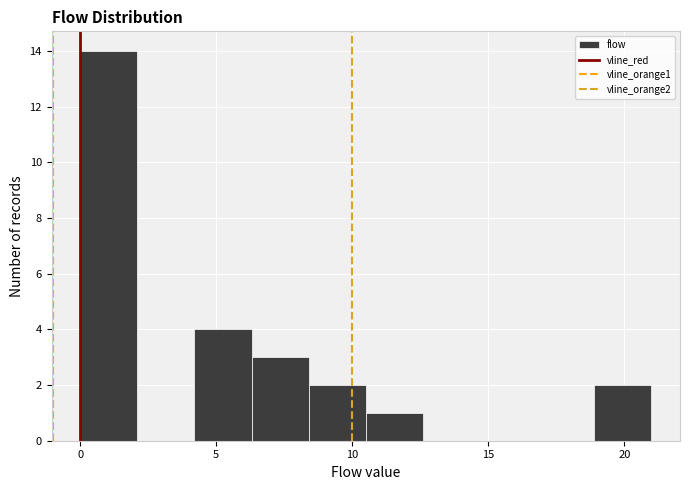

Reading left to right, transcribe this chart: for each bar, give the range it covers on the x-axis and its height. Neither the bar edges nor the heights are printed on the chart, so give them approximately, as read against the axes.

0.0 to 2.1: 14
2.1 to 4.2: 0
4.2 to 6.3: 4
6.3 to 8.4: 3
8.4 to 10.5: 2
10.5 to 12.6: 1
12.6 to 14.7: 0
14.7 to 16.8: 0
16.8 to 18.9: 0
18.9 to 21.0: 2